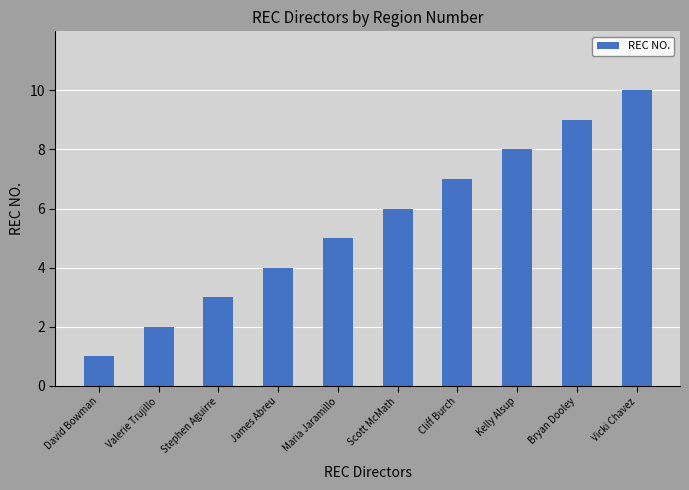

Rank the categories by value from highest to lowest.

Vicki Chavez, Bryan Dooley, Kelly Alsup, Cliff Burch, Scott McMath, Maria Jaramillo, James Abreu, Stephen Aguirre, Valerie Trujillo, David Bowman